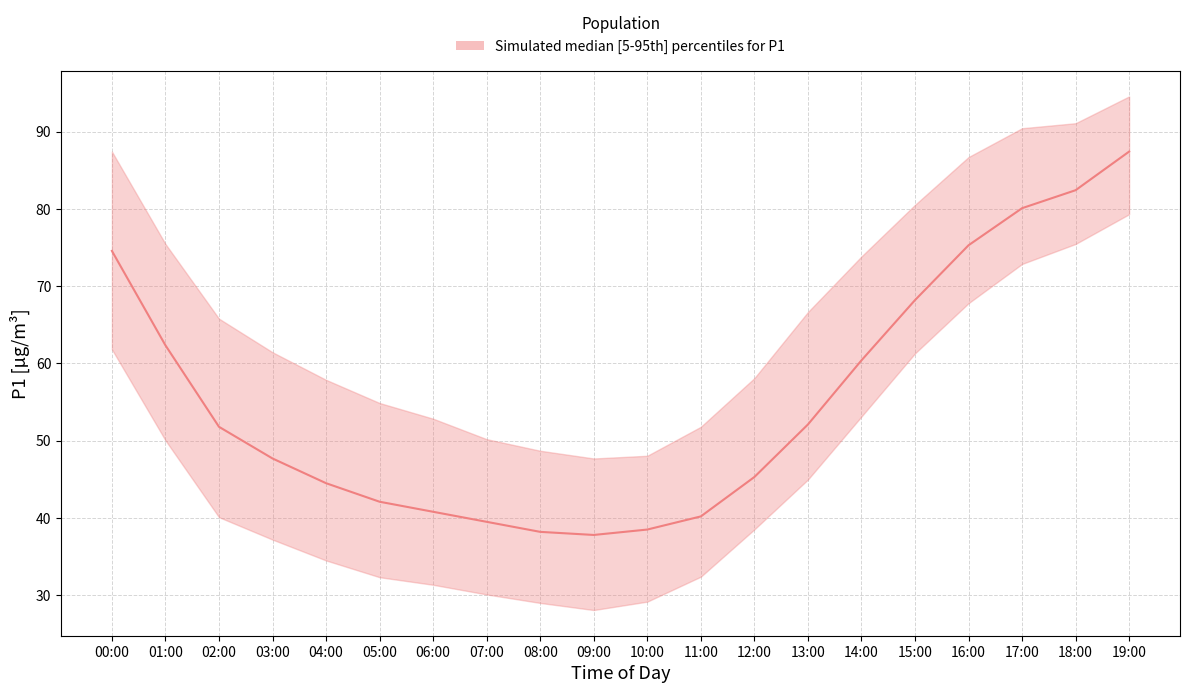

Reading right to left, list all the values displayed in this chart.

P1_median: 87.4	82.4	80.1	75.3	68.2	60.4	52.1	45.3	40.2	38.5	37.8	38.2	39.5	40.8	42.1	44.5	47.7	51.8	62.4	74.6
P1_upper: 94.6	91.1	90.5	86.7	80.5	73.8	66.7	58.1	51.8	48.0	47.7	48.7	50.2	52.9	54.9	57.9	61.5	65.8	75.5	87.4
P1_lower: 79.3	75.5	72.9	67.8	61.3	53.1	45.0	38.5	32.4	29.2	28.1	29.0	30.1	31.4	32.3	34.5	37.2	40.1	50.0	61.8